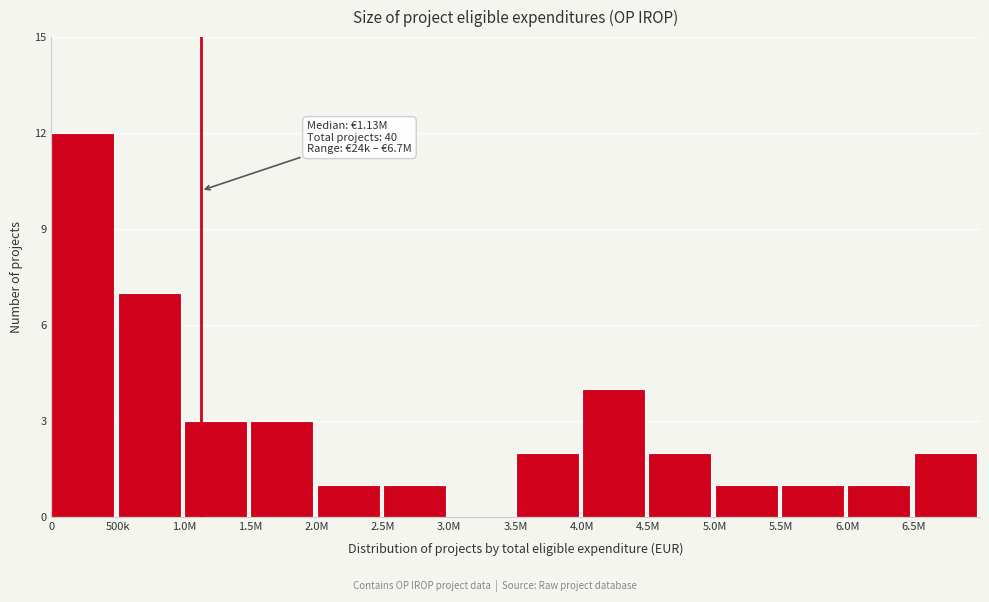

Reading left to right, list all the values displayed in this chart.

0=12	500k=7	1.0M=3	1.5M=3	2.0M=1	2.5M=1	3.0M=0	3.5M=2	4.0M=4	4.5M=2	5.0M=1	5.5M=1	6.0M=1	6.5M=2